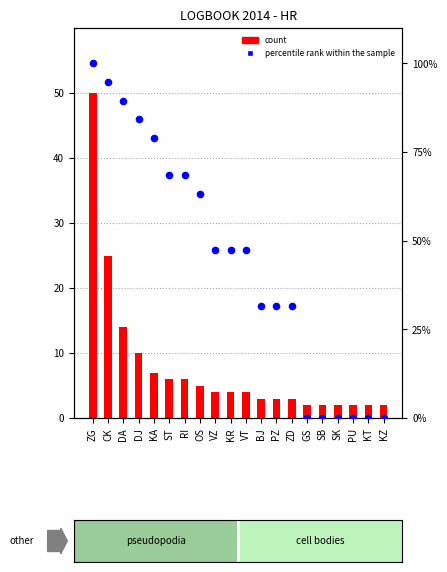

At which category is the sum across all series the highest?

ZG